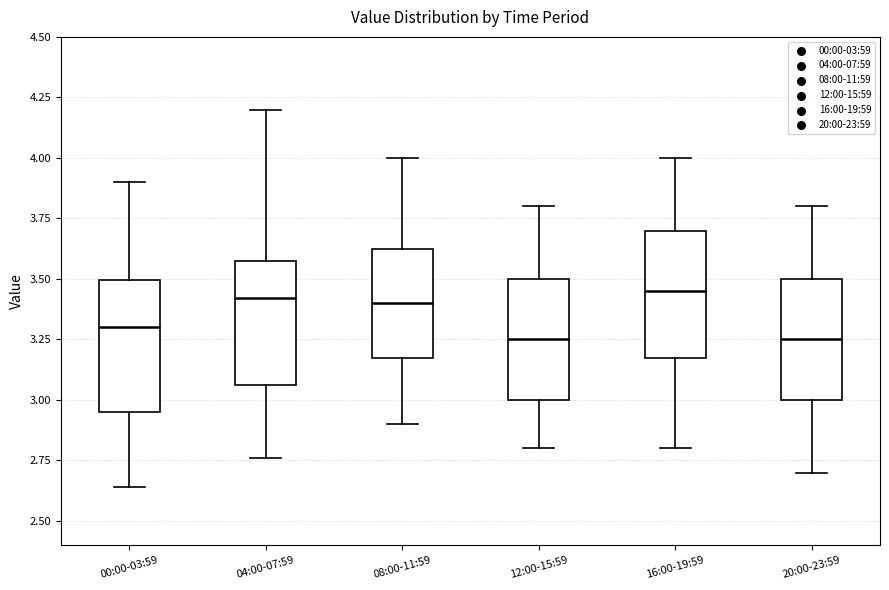

Where is the lower edge of the box for 16:00-19:59 on the y-axis? The values are not printed on the chart, so give them approximately, as read against the axis.

3.20